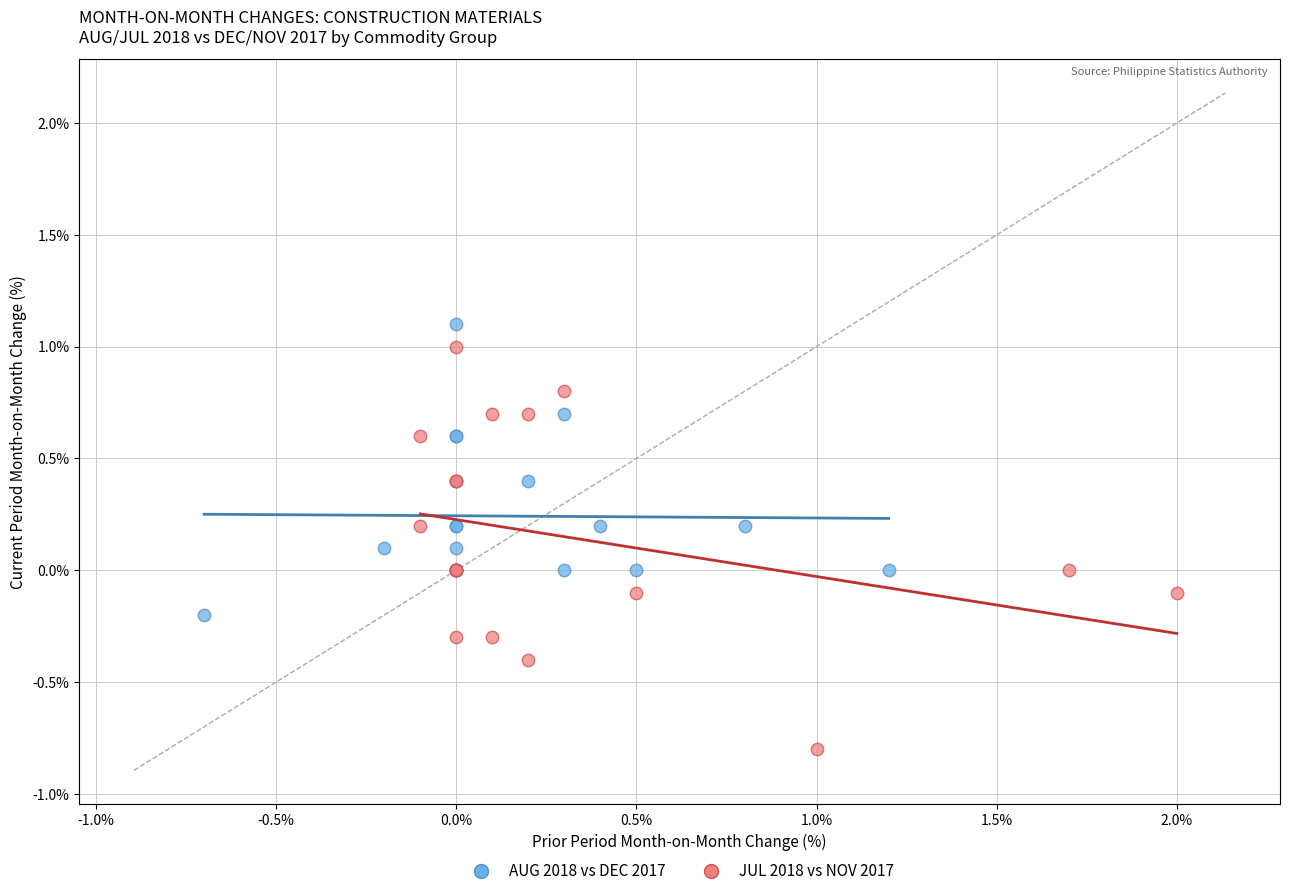

Which series has the largest Y range (max minus min)?

JUL 2018 vs NOV 2017